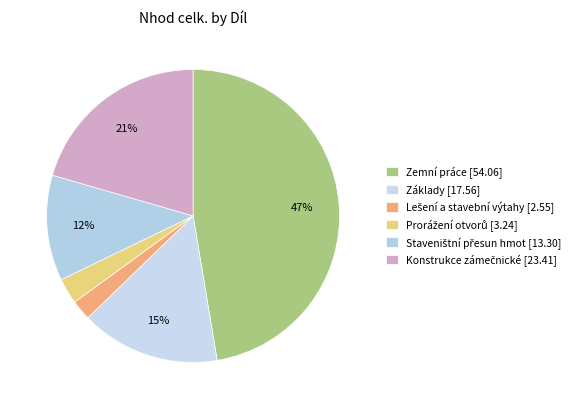

True or false: Zemní práce accounts for 54% of the total.

False